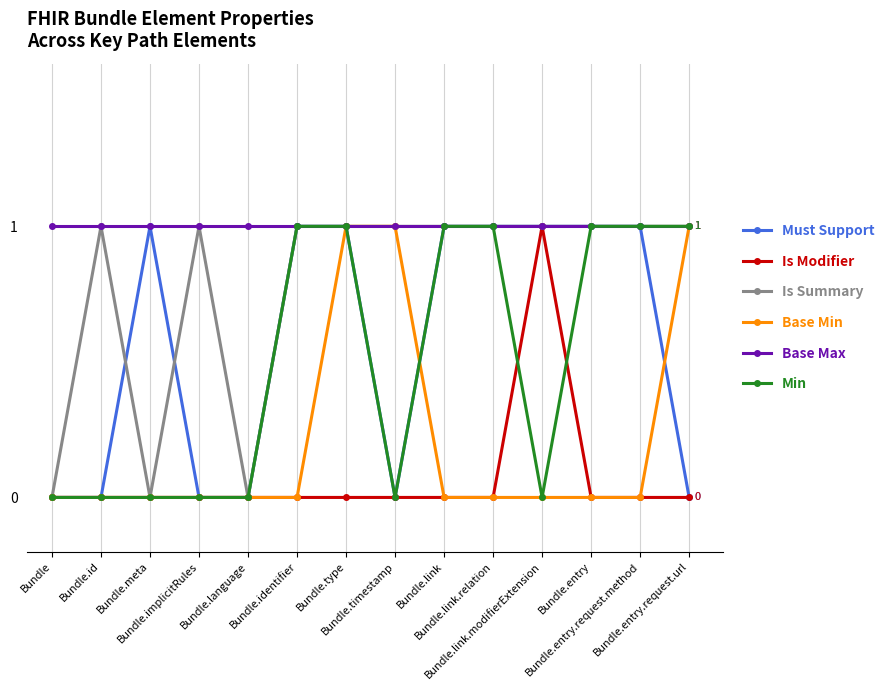

What is the label of the 1st point from the right?

Bundle.entry.request.url